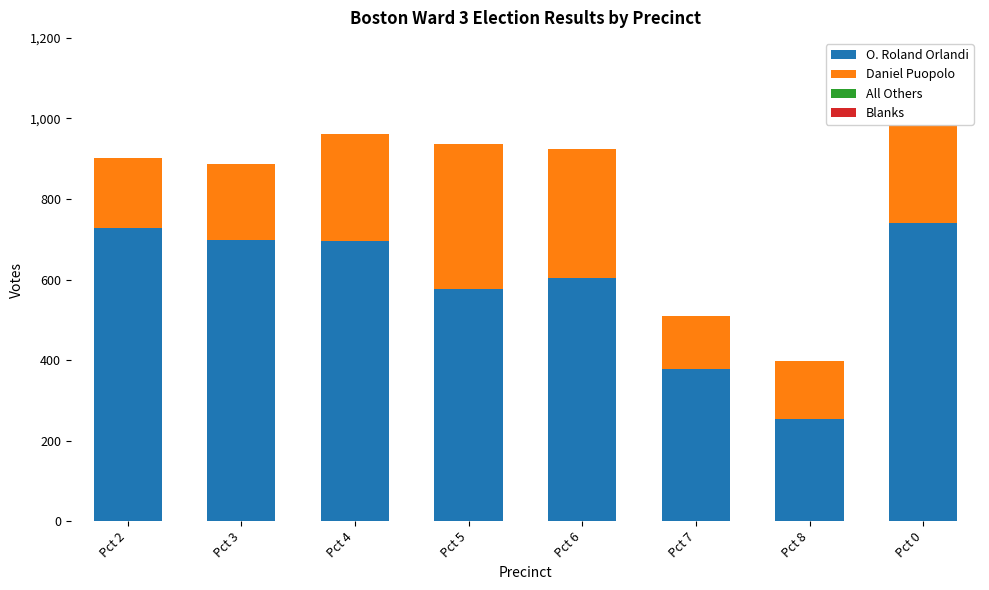

How many bars are there in total?

8